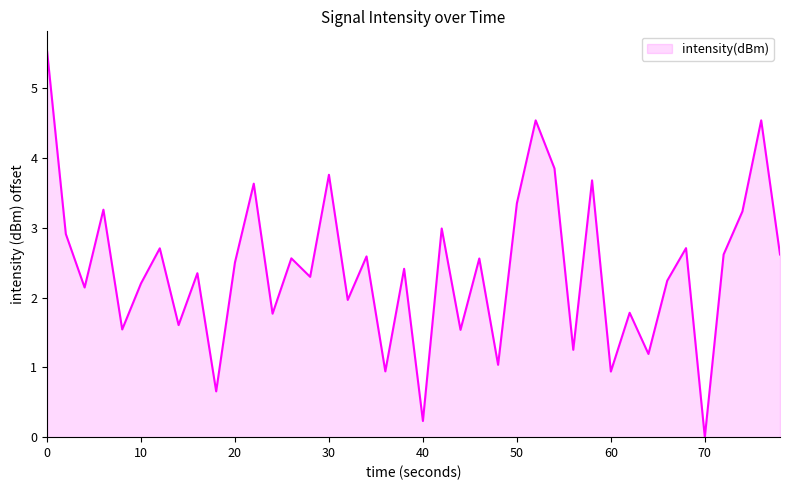

At which category does the chart reach its minimum across all series?

70